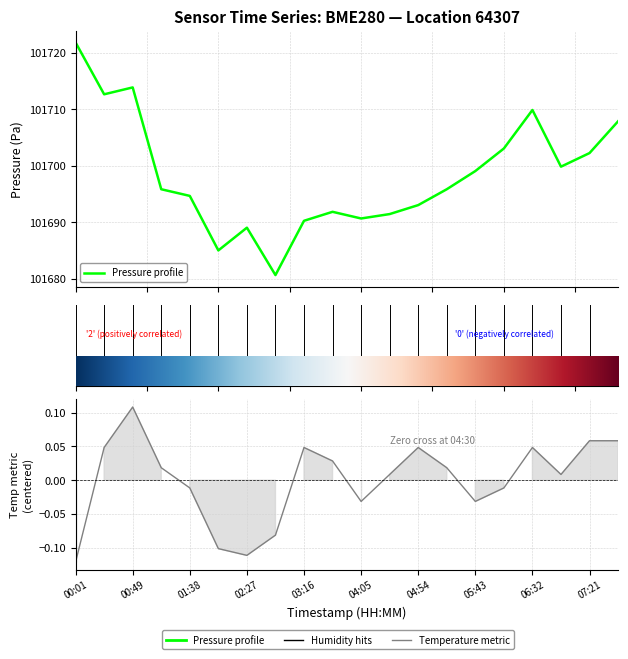

Reading right to left, extract all data points from this chart.

101707.9	101702.2	101699.8	101709.9	101703.1	101699.1	101695.8	101693.0	101691.4	101690.7	101691.8	101690.2	101680.6	101689.0	101685.0	101694.7	101695.8	101713.9	101712.7	101721.8